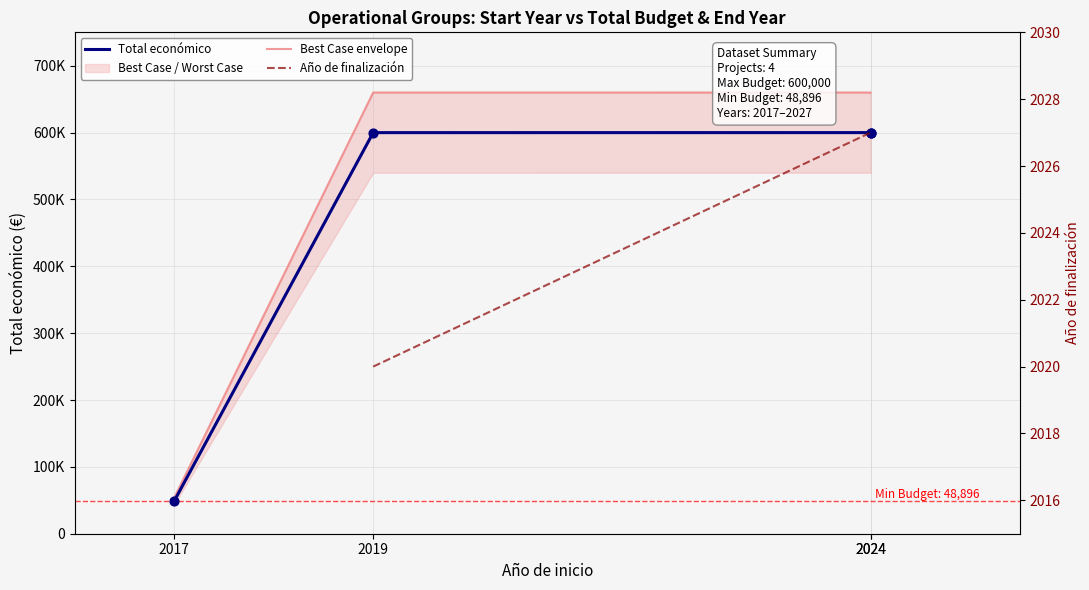

Which series has the largest total across all categories?

Total económico